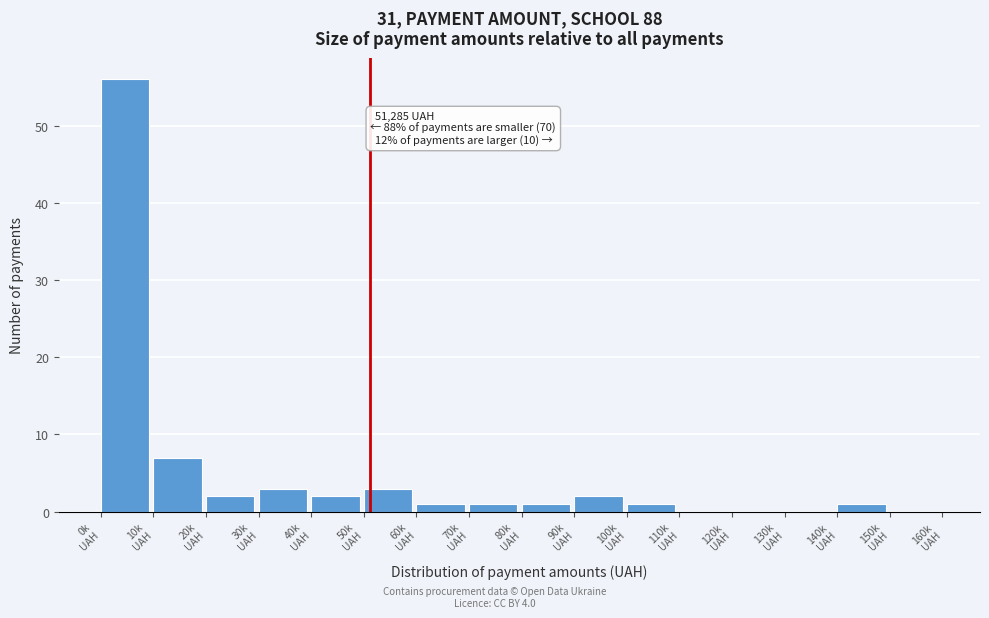

What is the sum of all values?

80